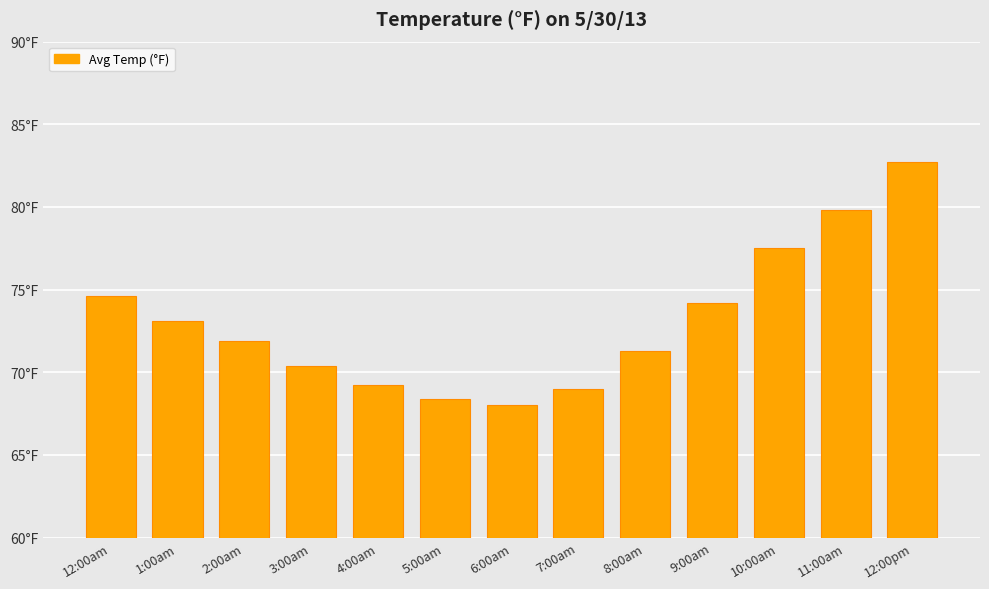

Count the number of values greater than 71.

8